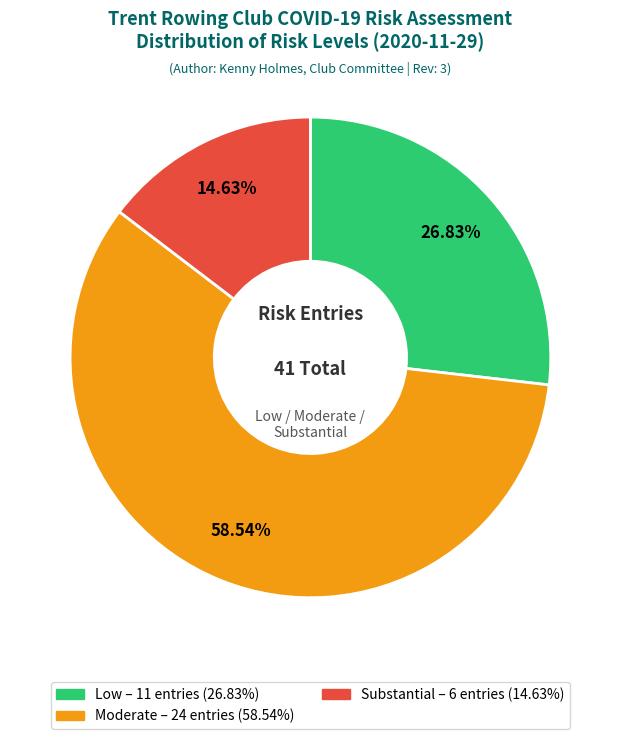

Does any single category account for the majority?

Yes